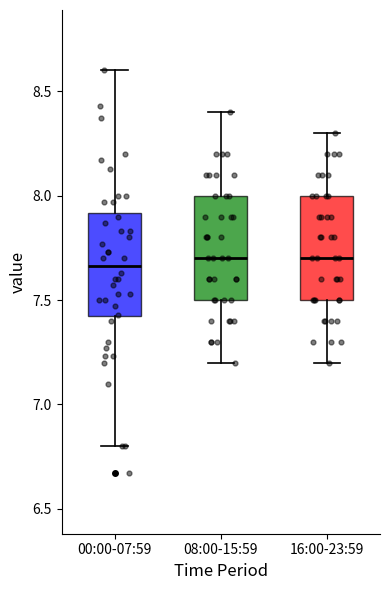

Reading left to right, read every box against the y-axis: the position of its median line, the range the box covers, and the ends of its whiskers. The values are not printed on the chart, so give them approximately, as read against the axis.

00:00-07:59: median 7.65, box 7.40 to 7.90, whiskers 6.80 to 8.60
08:00-15:59: median 7.70, box 7.50 to 8.00, whiskers 7.20 to 8.40
16:00-23:59: median 7.70, box 7.50 to 8.00, whiskers 7.20 to 8.30